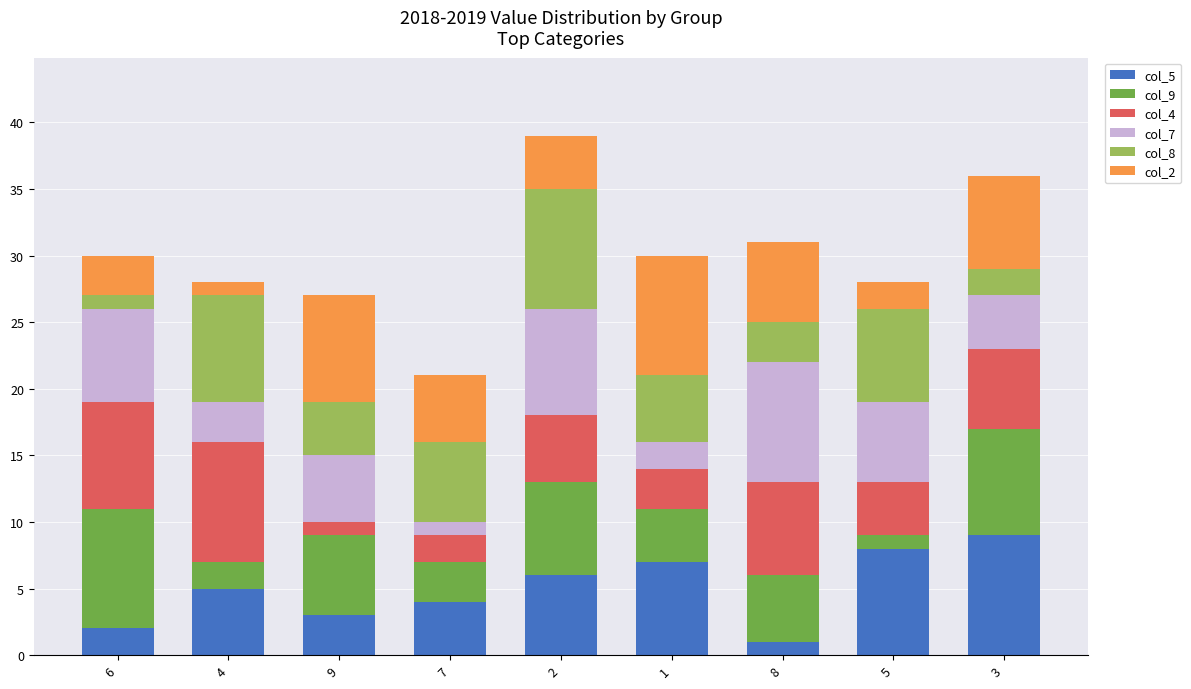

Is it true that col_5 equals 3 at 9?

True